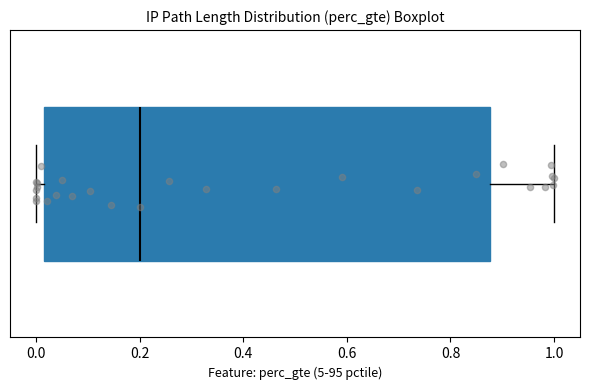

Where is the left edge of the box on the x-axis? The values are not printed on the chart, so give them approximately, as read against the axis.

0.02